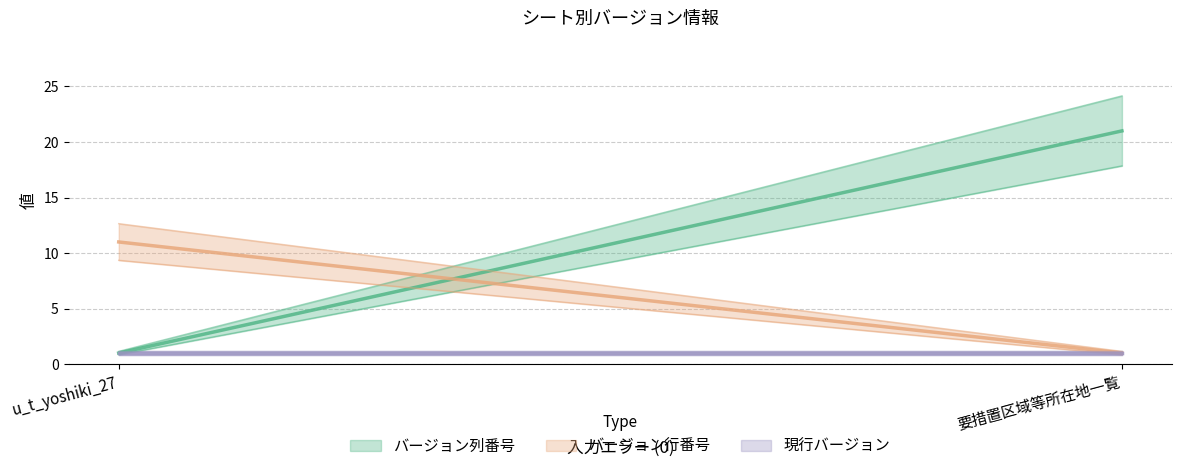

Which series has the largest range (max minus min)?

バージョン列番号